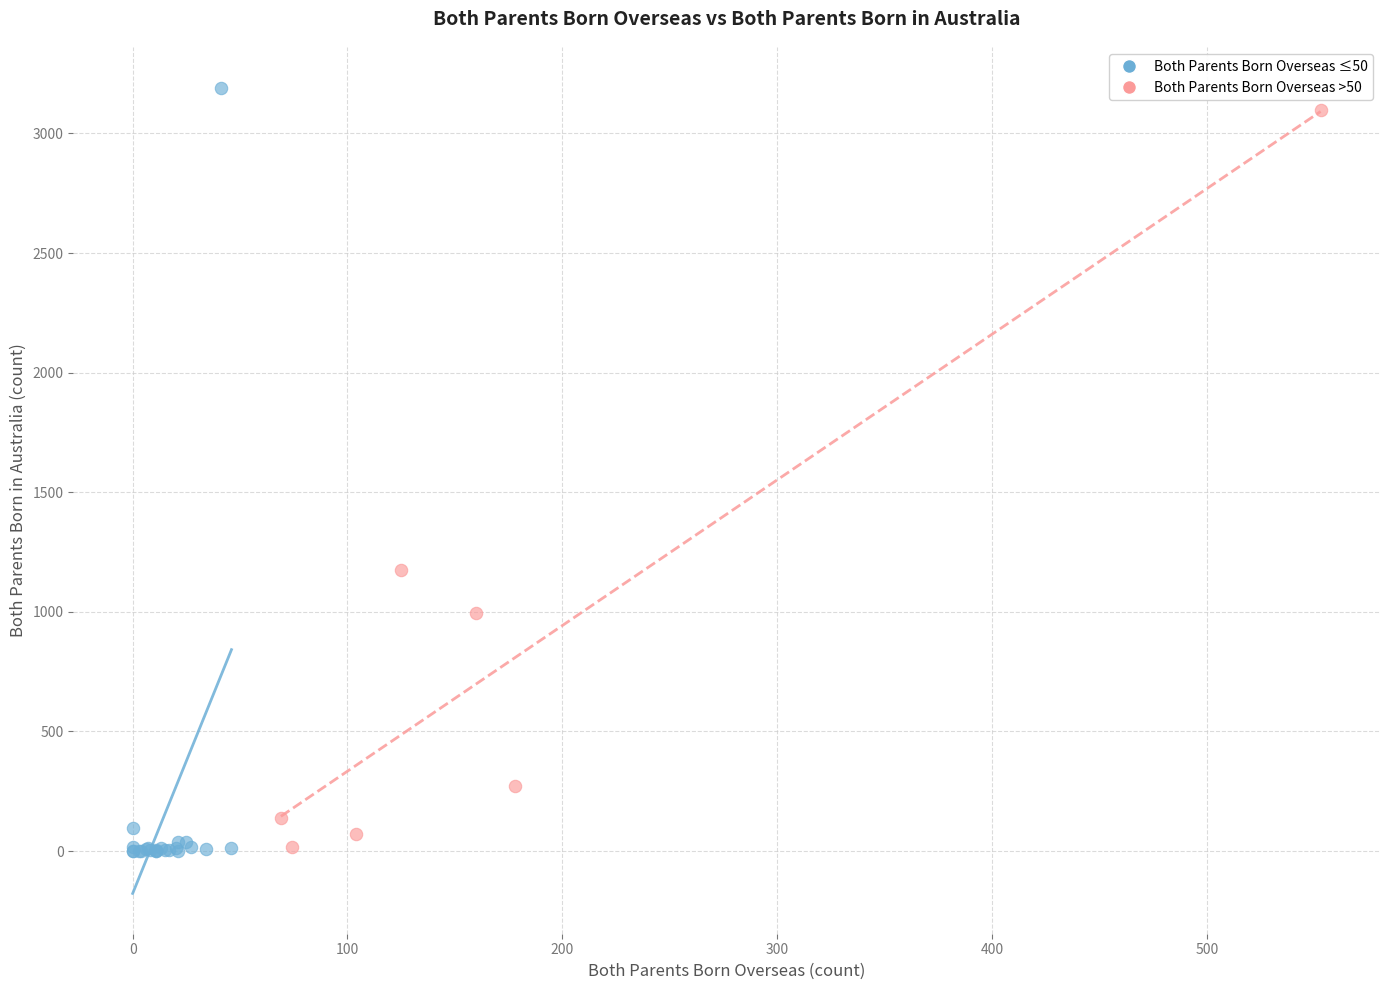

Which series reaches the maximum Y coordinate?

Both Parents Born Overseas ≤50